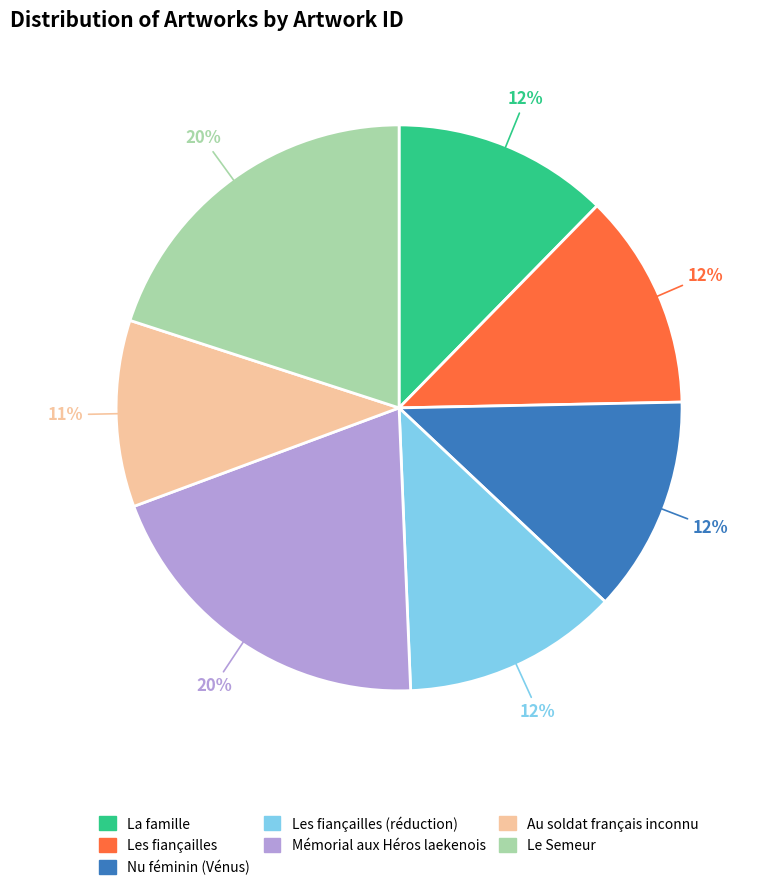

Is it true that La famille is 22% of the pie?

False